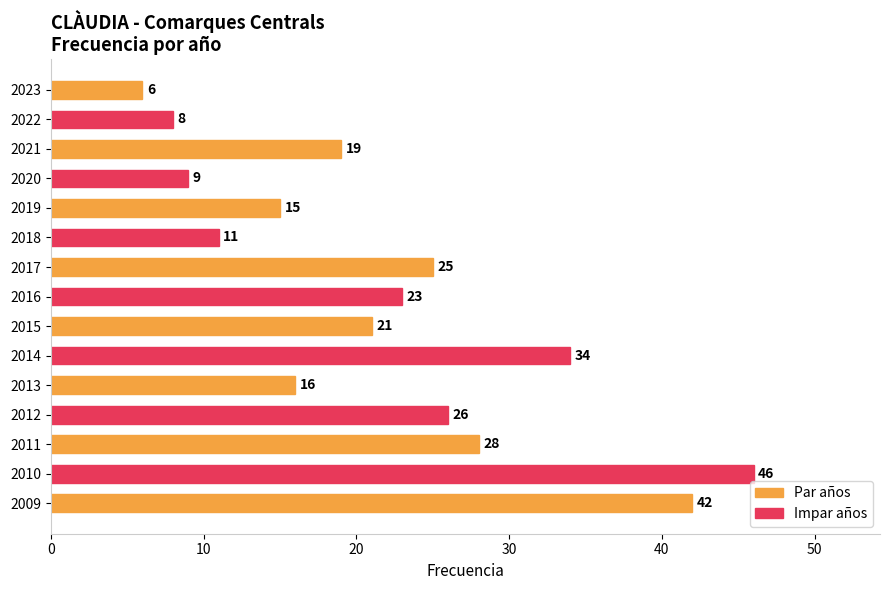

List the labels in order of value, smallest first.

2023, 2022, 2020, 2018, 2019, 2013, 2021, 2015, 2016, 2017, 2012, 2011, 2014, 2009, 2010